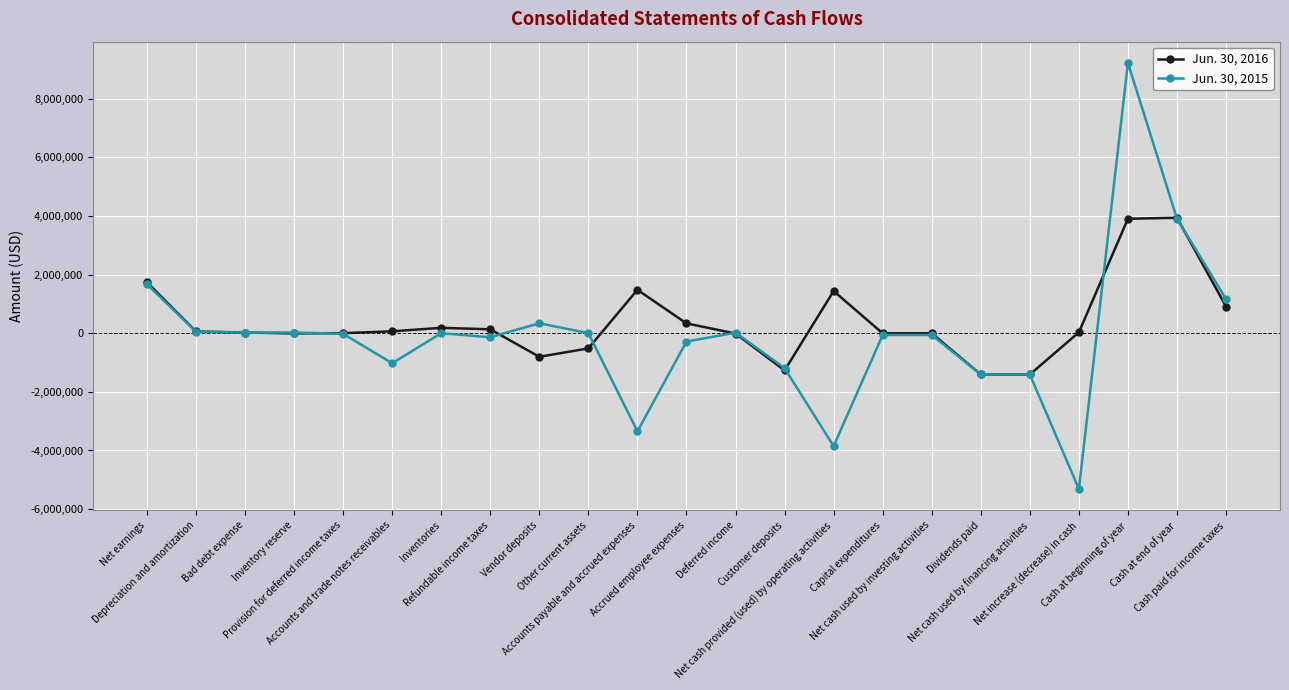

What is the greatest value displayed?

9224340